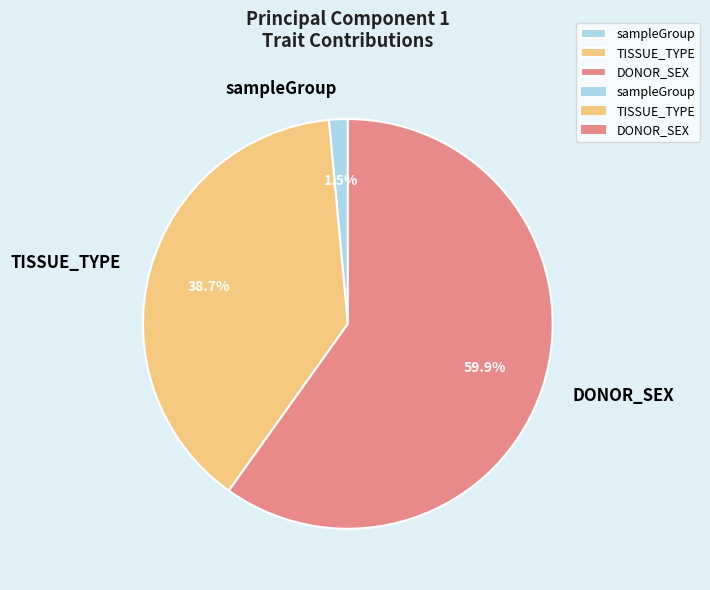

Which slice is the largest?

DONOR_SEX